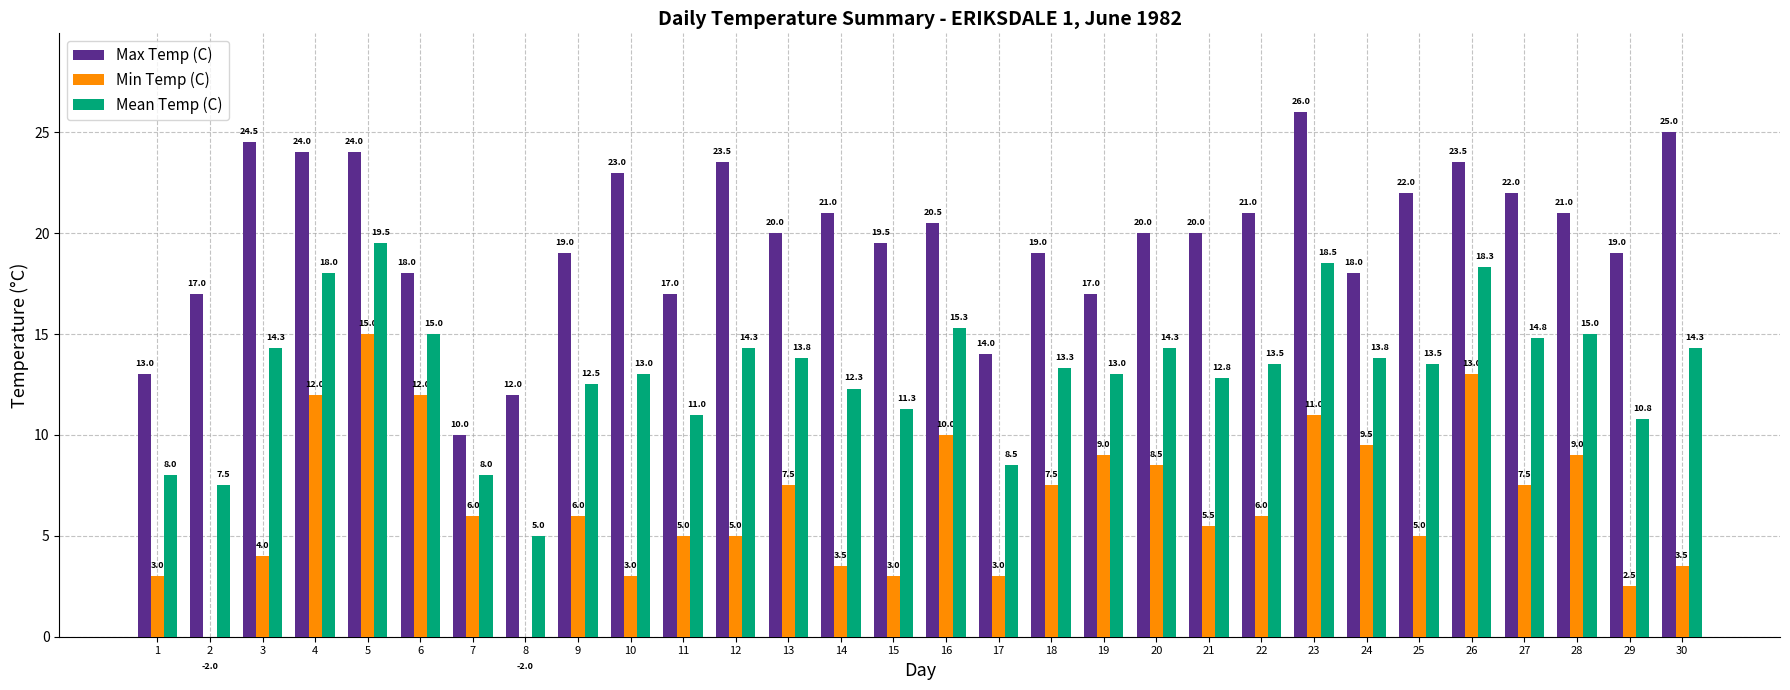

Between 1 and 12, which is larger?

12